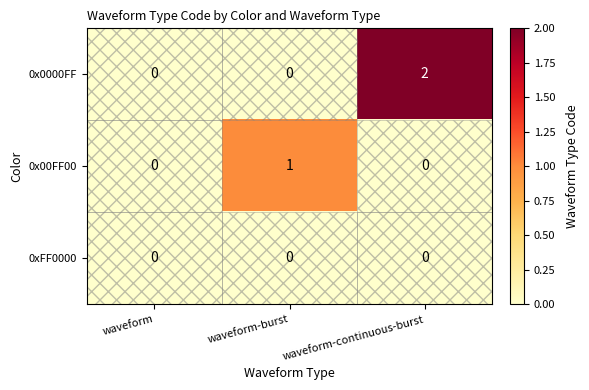

True or false: 0x0000FF has a value of 2 at waveform-continuous-burst.

True